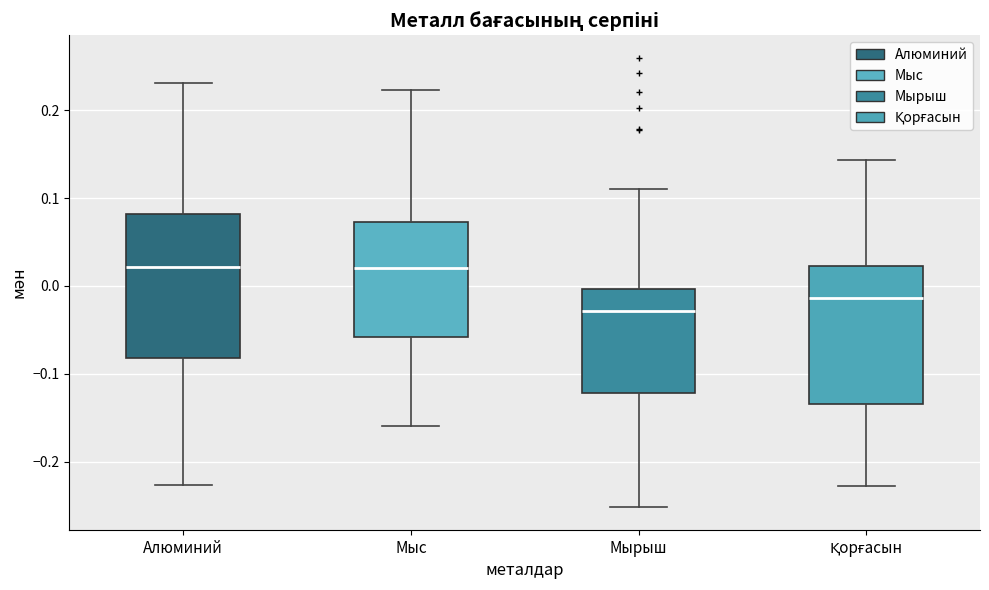

Reading left to right, read every box against the y-axis: the position of its median line, the range the box covers, and the ends of its whiskers. The values are not printed on the chart, so give them approximately, as read against the axis.

Алюминий: median 0.02, box -0.08 to 0.08, whiskers -0.23 to 0.23
Мыс: median 0.02, box -0.06 to 0.07, whiskers -0.16 to 0.22
Мырыш: median -0.03, box -0.12 to 0.00, whiskers -0.25 to 0.11
Қорғасын: median -0.01, box -0.13 to 0.02, whiskers -0.23 to 0.14